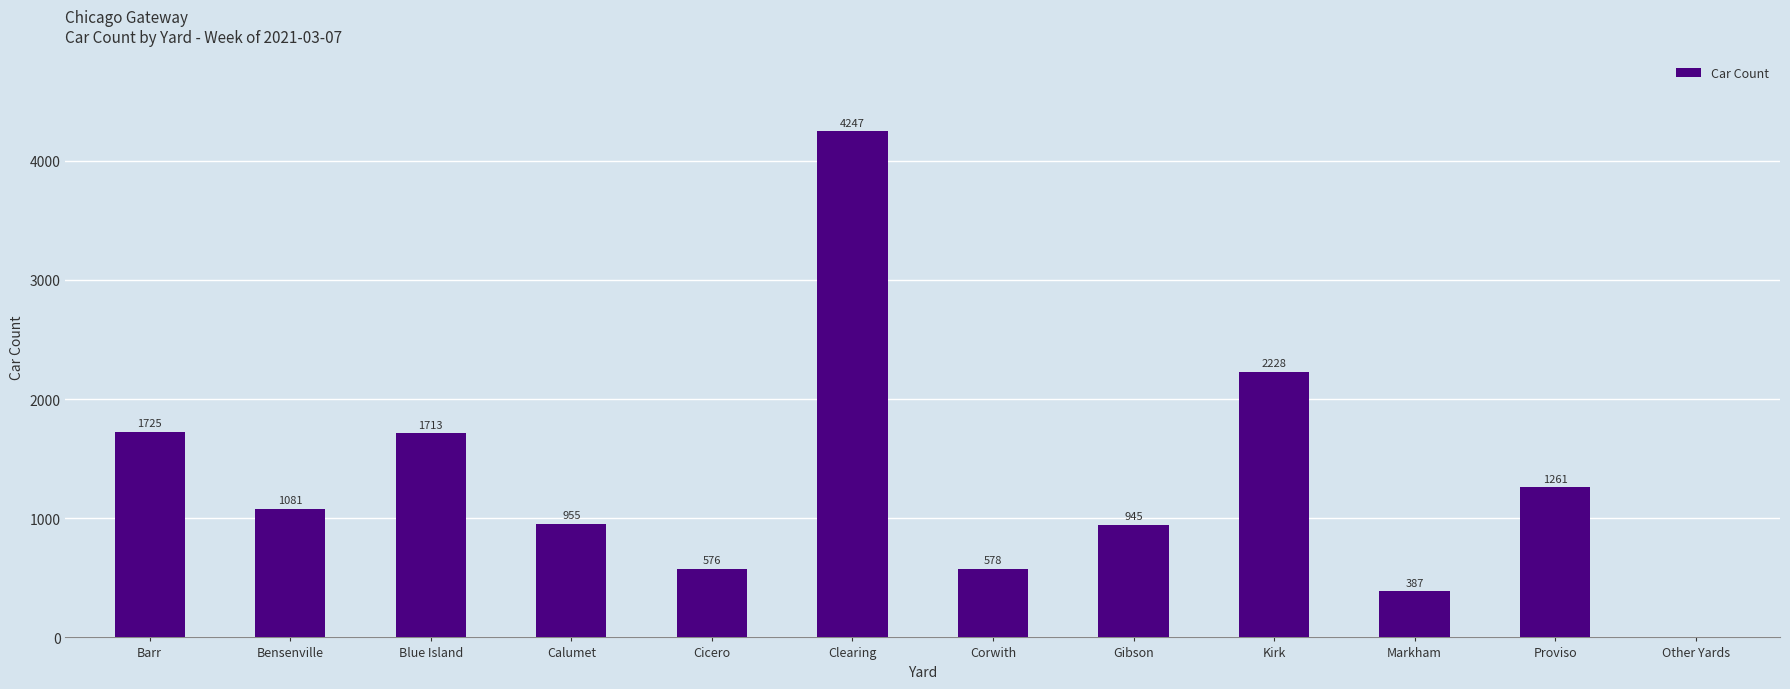

Where is the data nearest to the value 2123?

Kirk